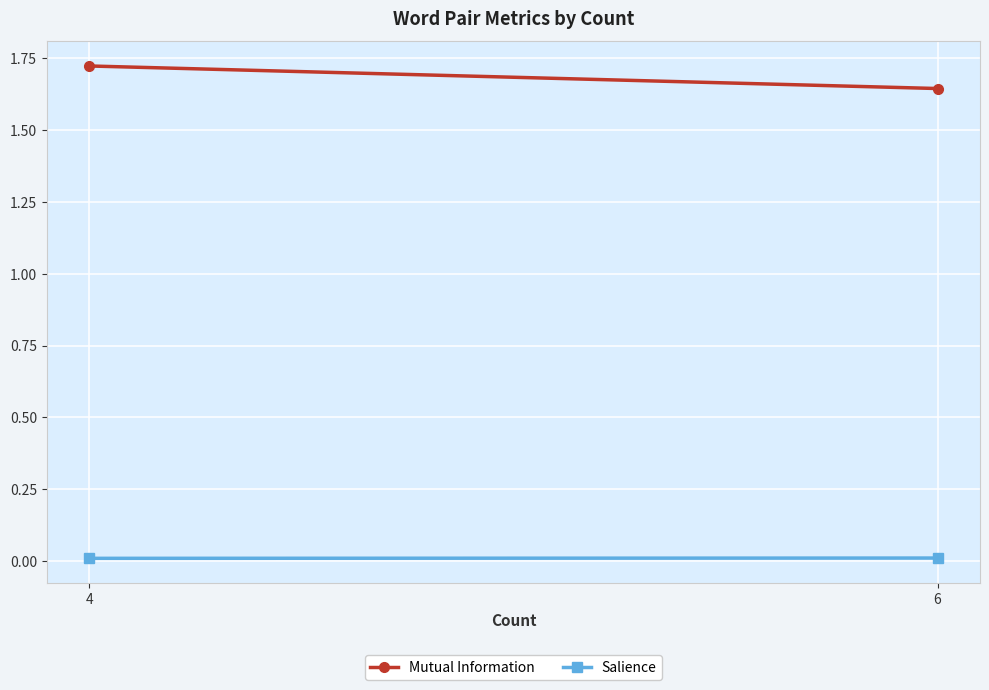

What is the lowest value of the Mutual Information series?

1.6